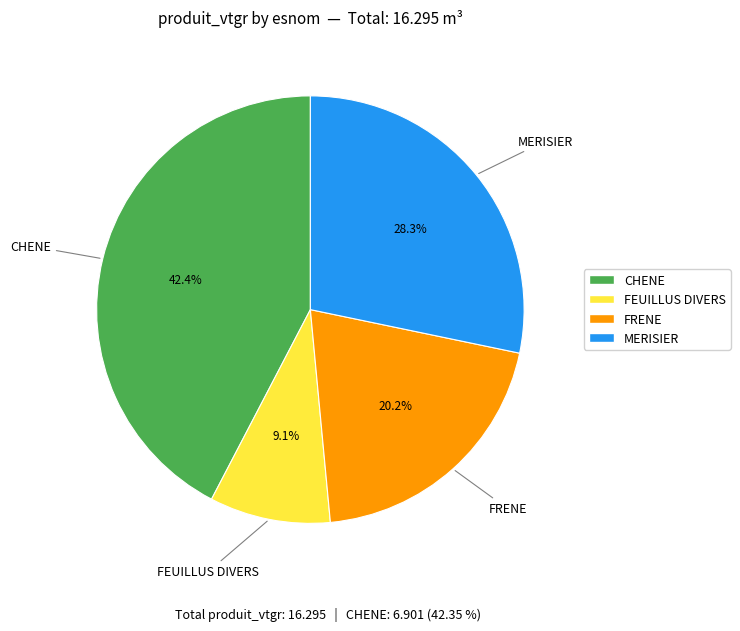

What is the smallest slice in the pie chart?

FEUILLUS DIVERS